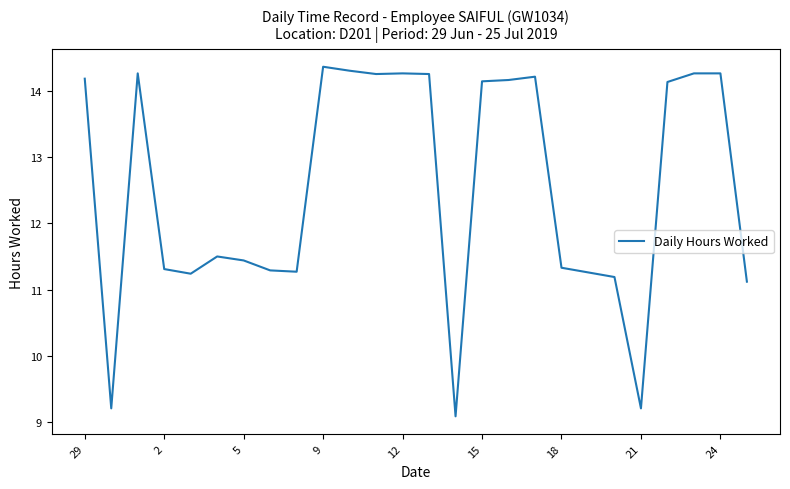

What is the minimum value shown in the chart?

9.1